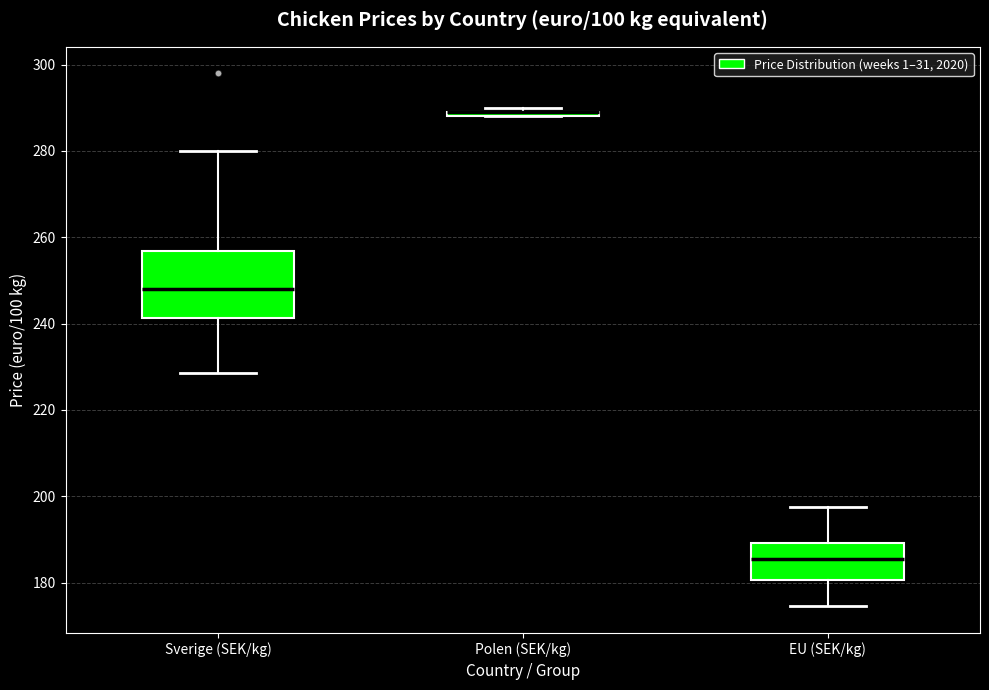

Where is the lower edge of the box for Polen (SEK/kg) on the y-axis? The values are not printed on the chart, so give them approximately, as read against the axis.

288